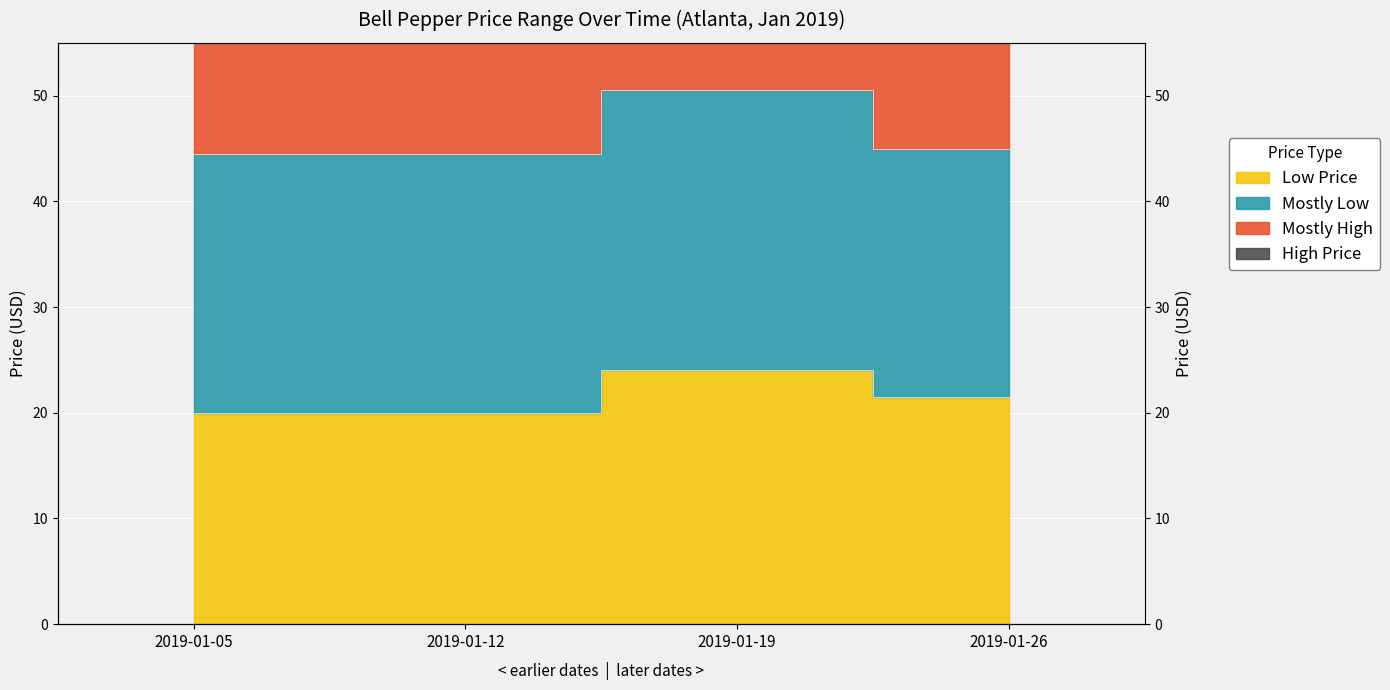

True or false: Mostly Low has more than 1 interior local peaks.

False